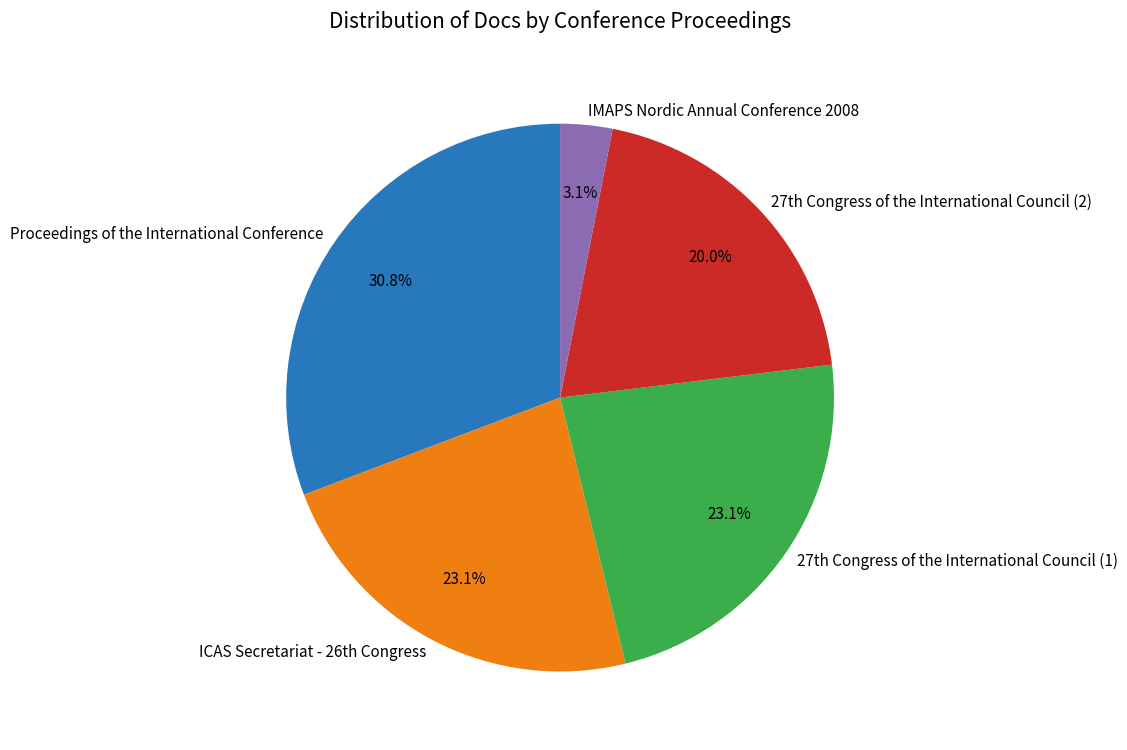

Do IMAPS Nordic Annual Conference 2008 and Proceedings of the International Conference together represent more than half of the pie?

No